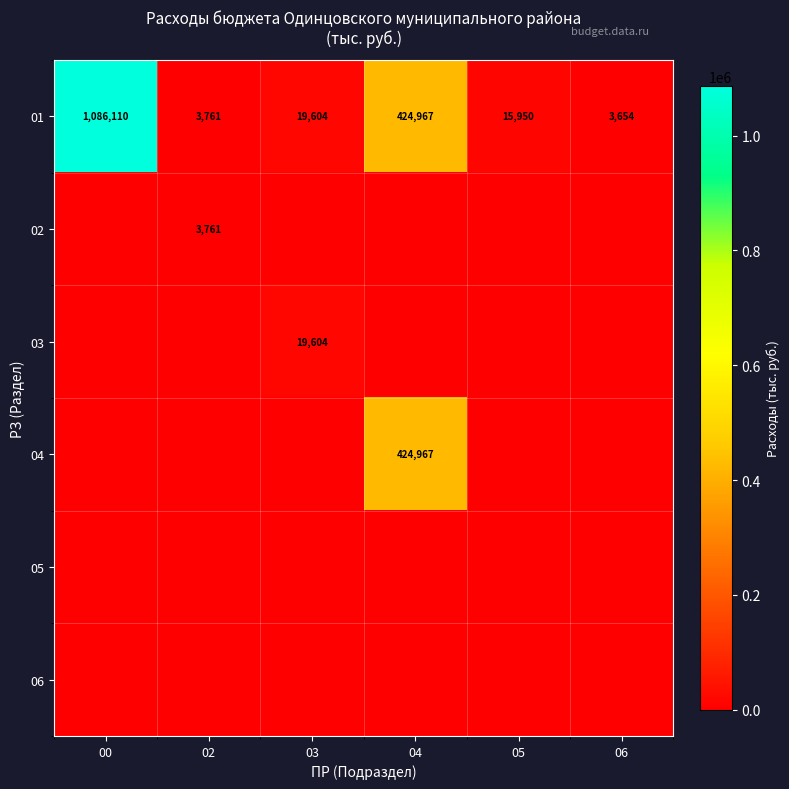

Which category has the lowest value across all series?

00